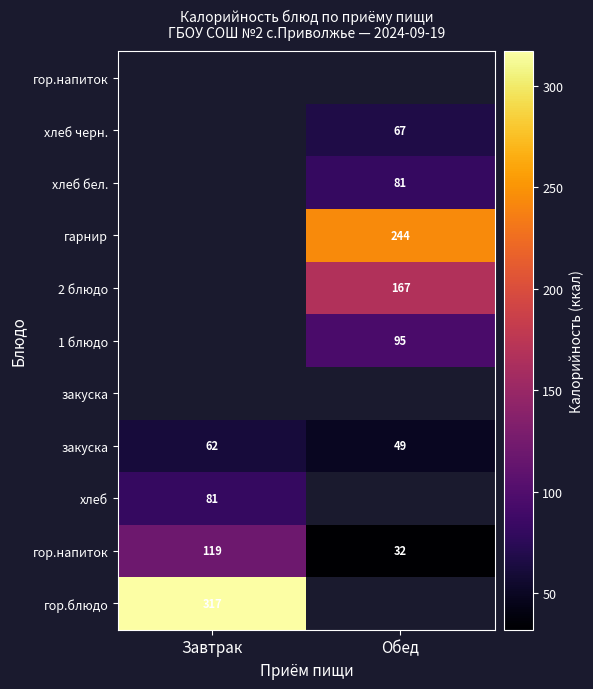

At which category does the chart reach its minimum across all series?

Обед